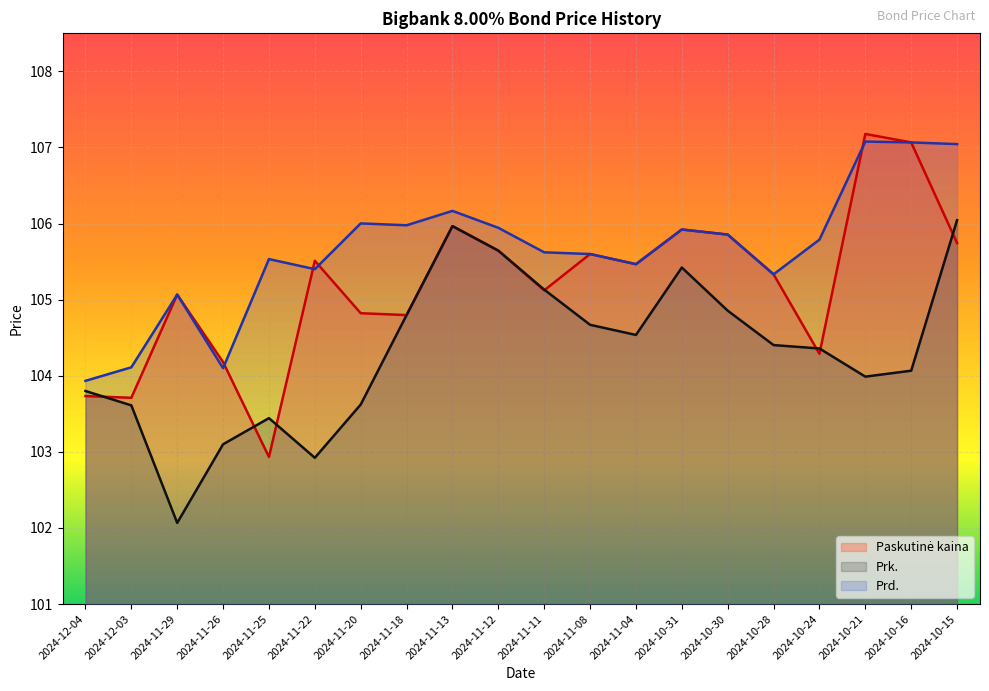

Which has a higher value, 2024-11-29 or 2024-11-25?

2024-11-29